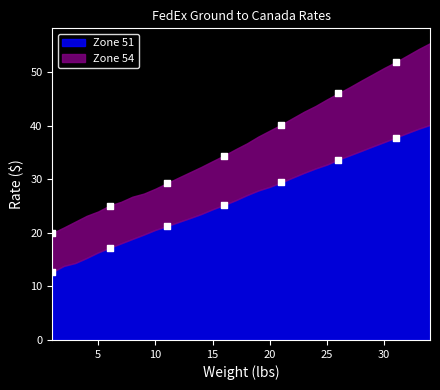

Is the value of Zone 51 at 19 greater than the value of Zone 54 at 30?

No